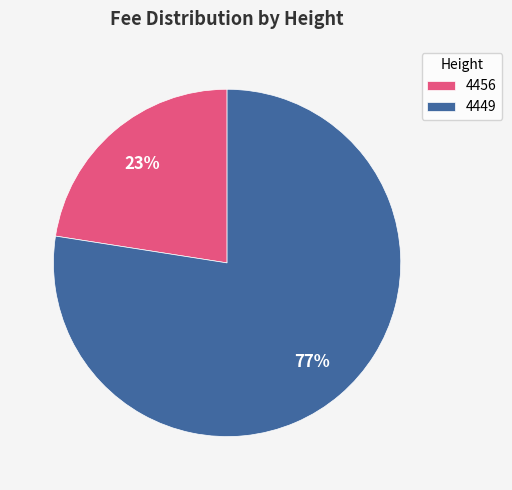

Between 4449 and 4456, which is larger?

4449